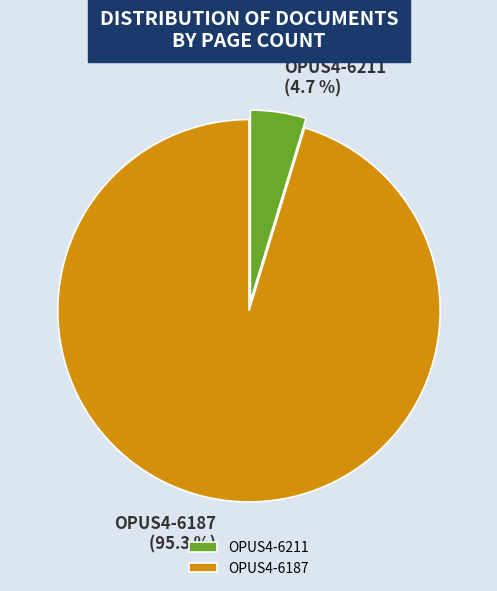

Between OPUS4-6187 and OPUS4-6211, which is larger?

OPUS4-6187